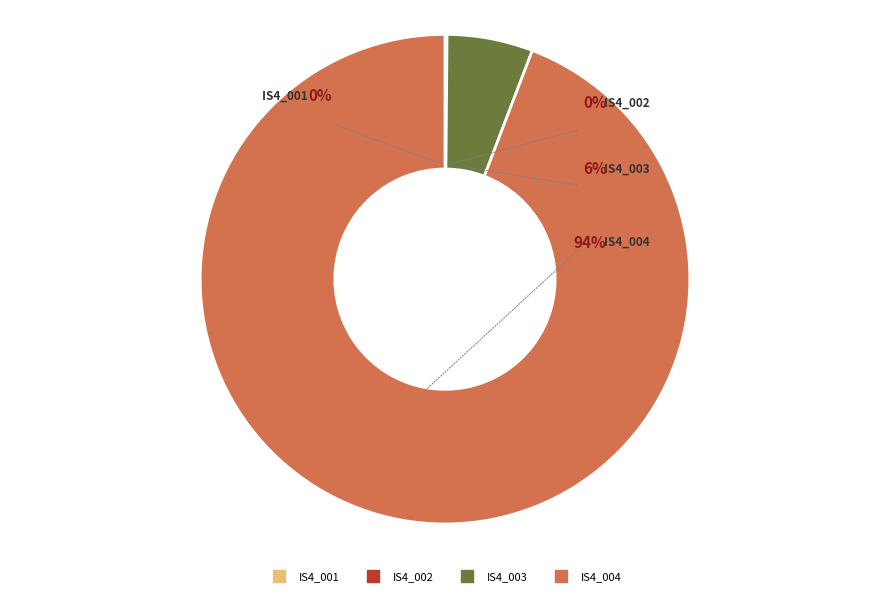

Between IS4_004 and IS4_003, which is larger?

IS4_004